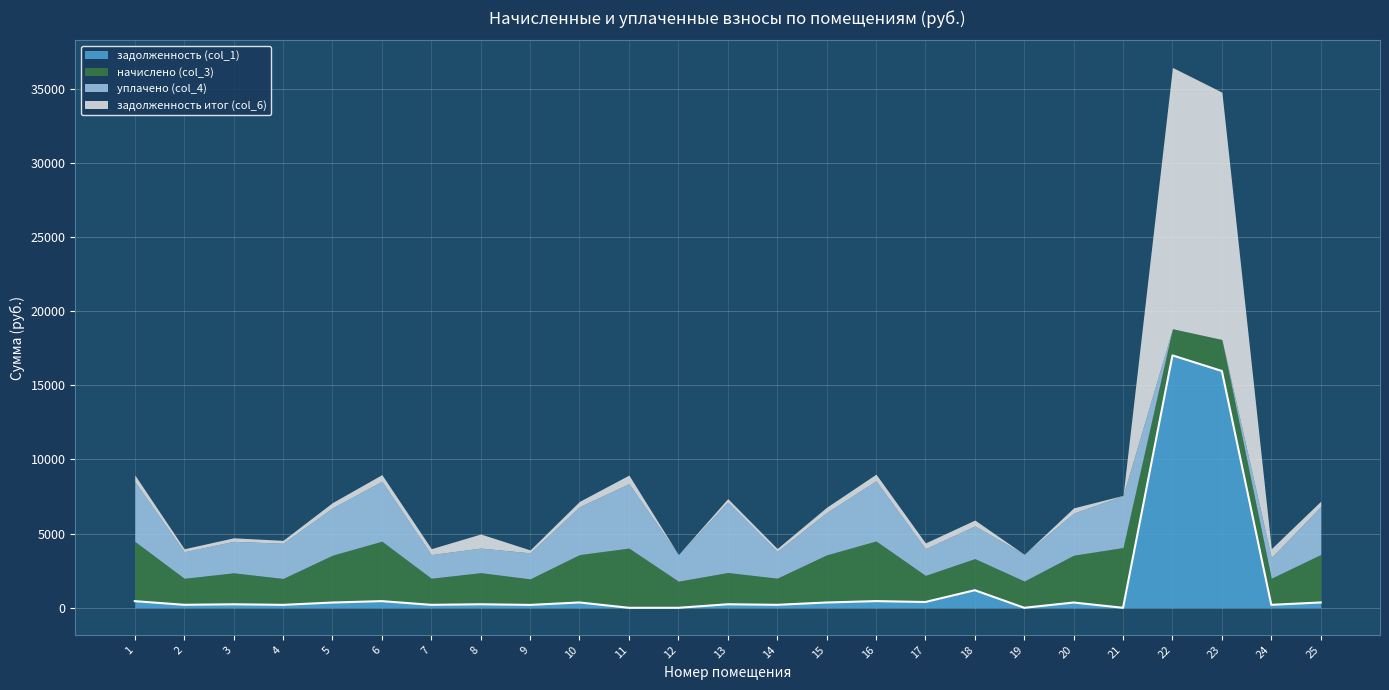

Which series changed the most between 6 and 20?

уплачено (col_4)